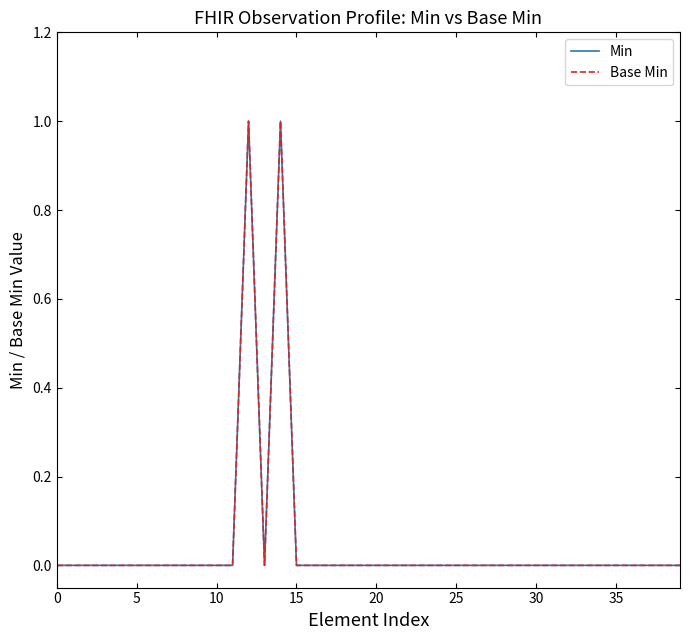

Is this an area chart (filled region under the line)?

No